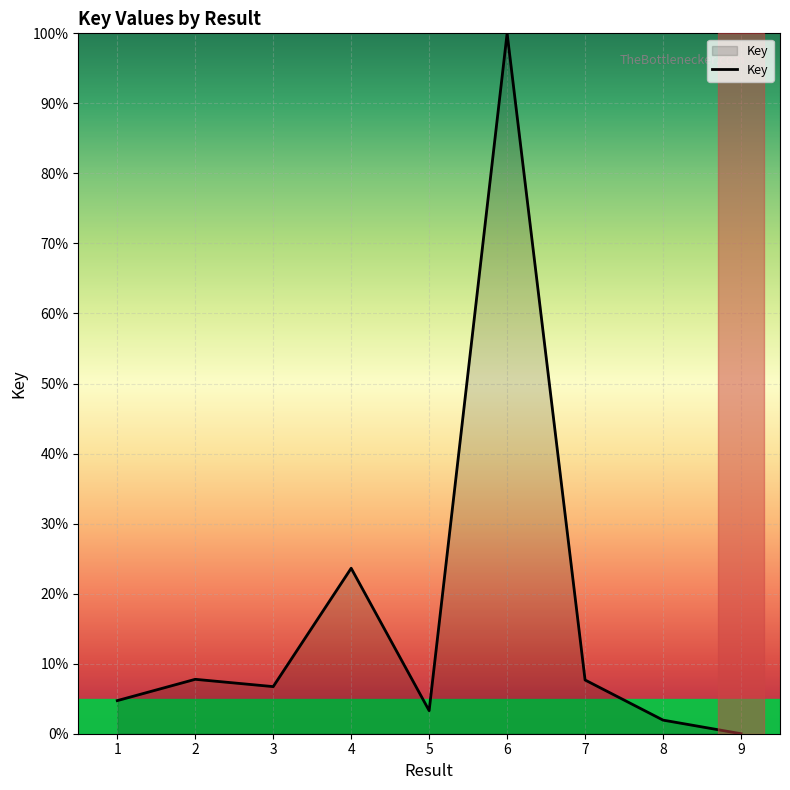

What is the difference between the second highest and second lowest values?

21.7